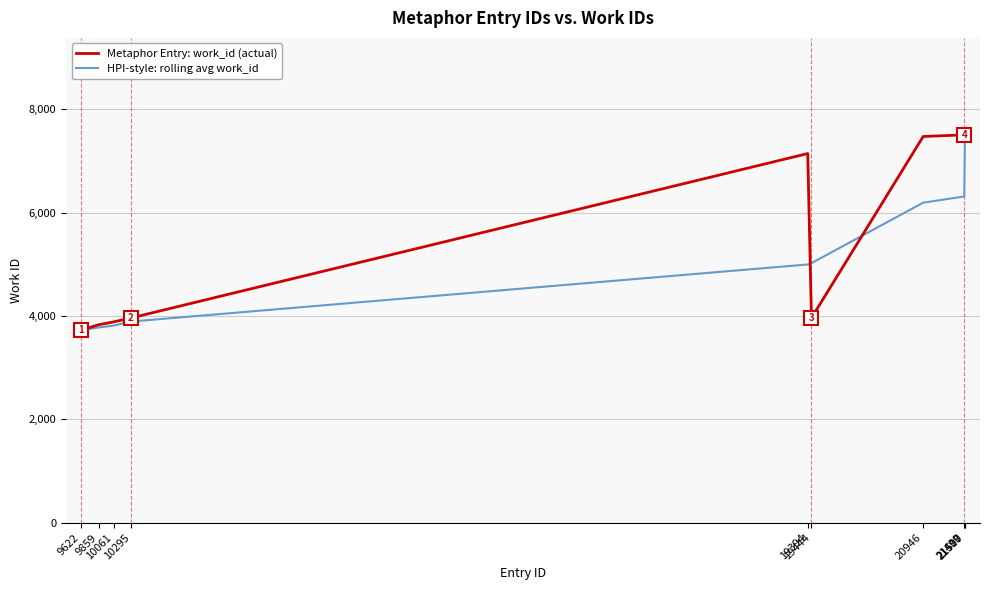

What are all the series names shown in the legend?

Metaphor Entry: work_id (actual), HPI-style: rolling avg work_id